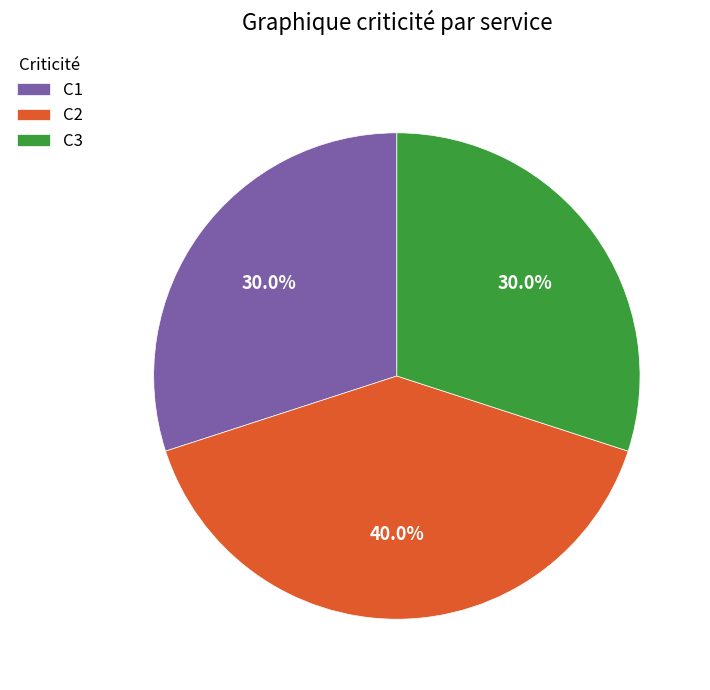

Which category has the biggest portion of the pie?

C2